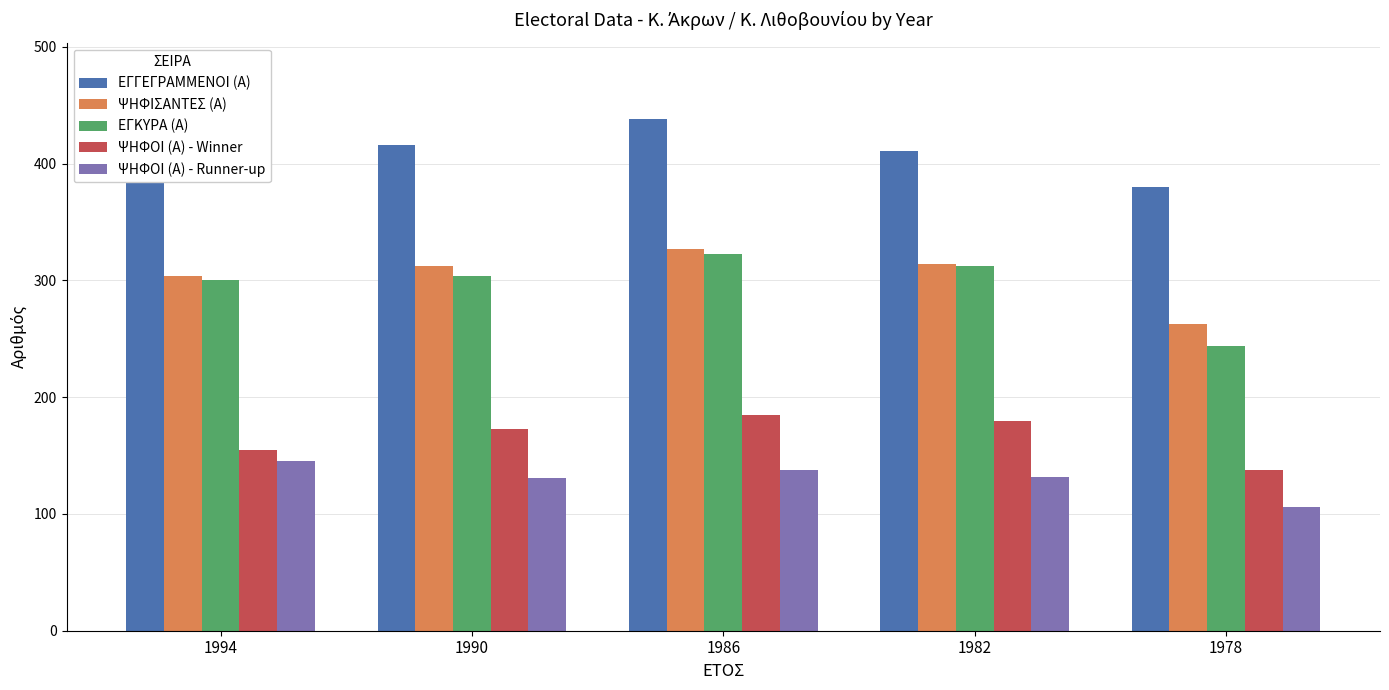

Are the bars grouped side by side (vs. stacked)?

Yes